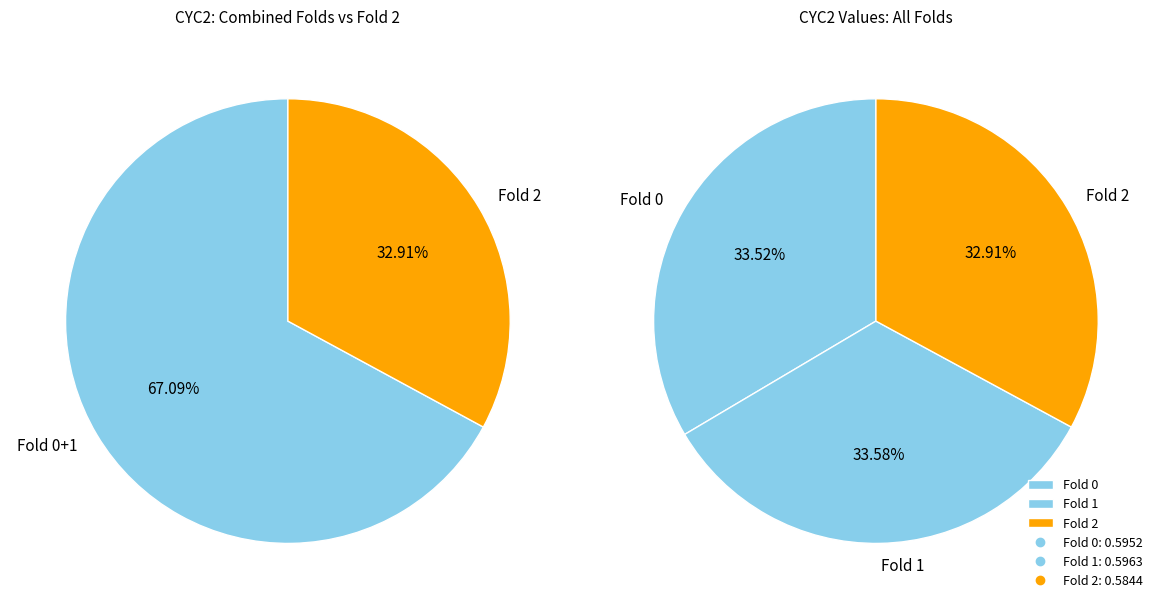

To the nearest percent, what is the average slice percentage?

33%